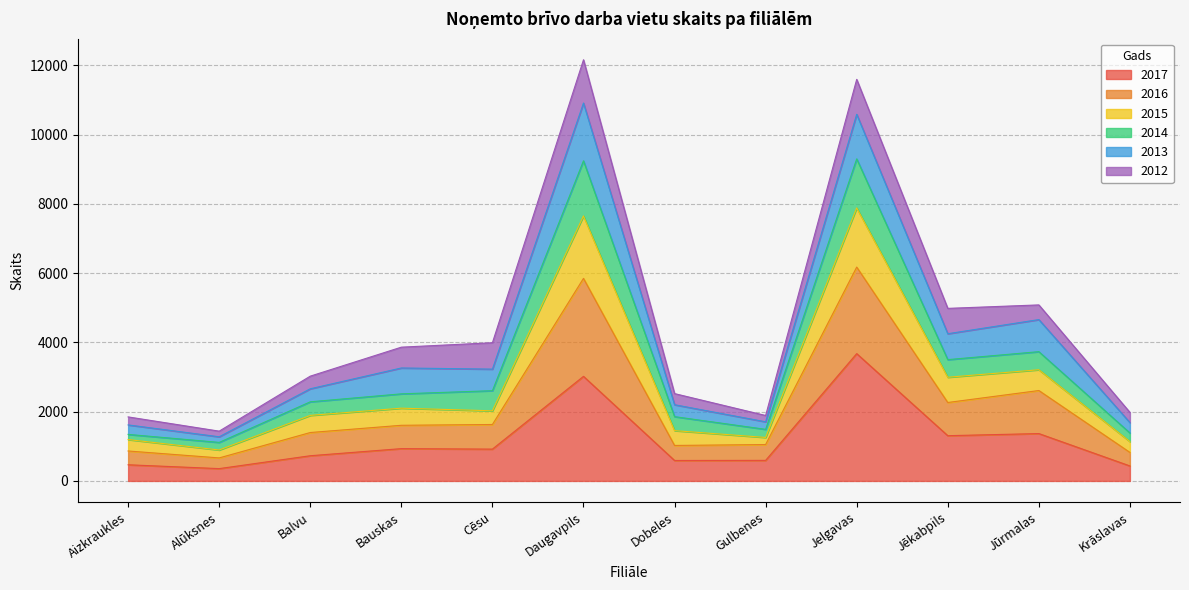

What is the maximum value for 2017?

3676